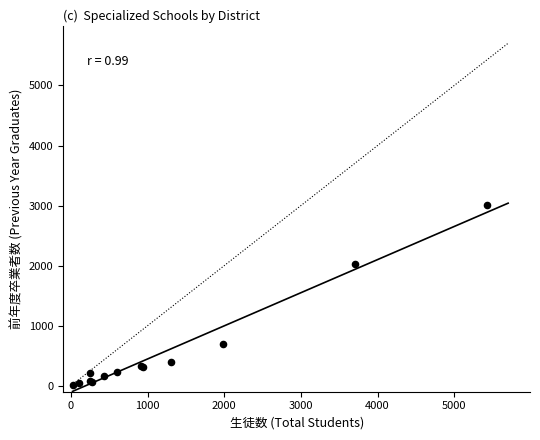

What Y value in the scatter plot is closest to 1512?

2025